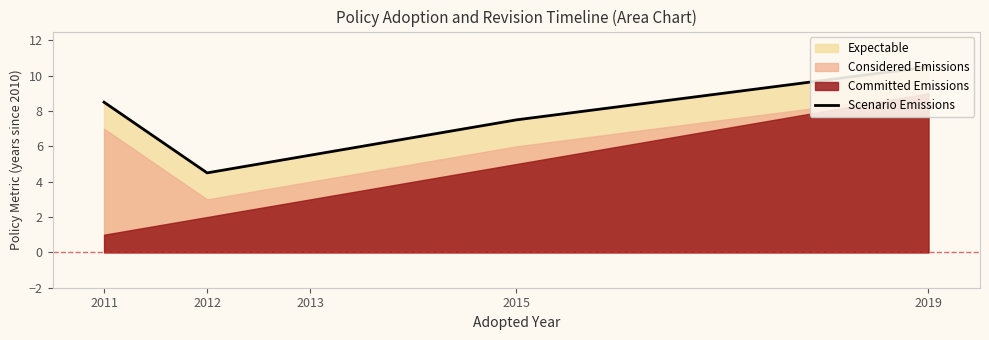

What is the value of the 4th point from the left?

7.5